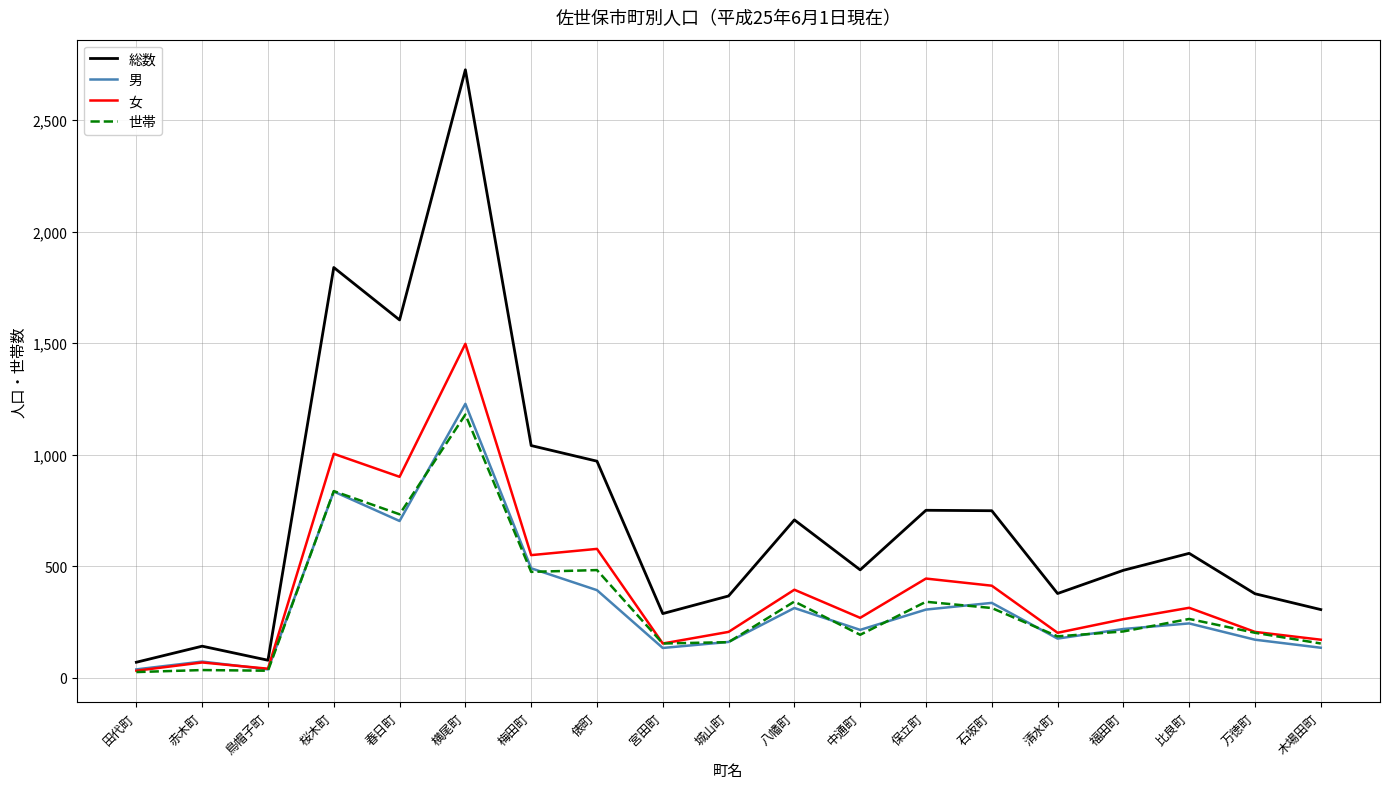

Is the value of 総数 at 福田町 greater than the value of 女 at 横尾町?

No